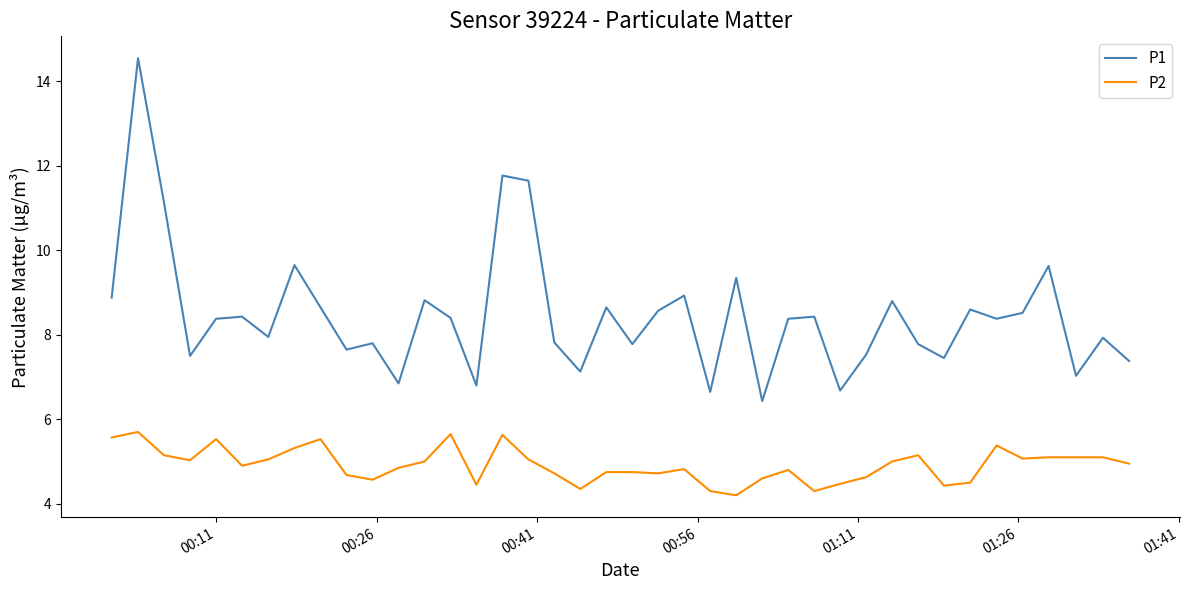

Which series has the largest total across all categories?

P1